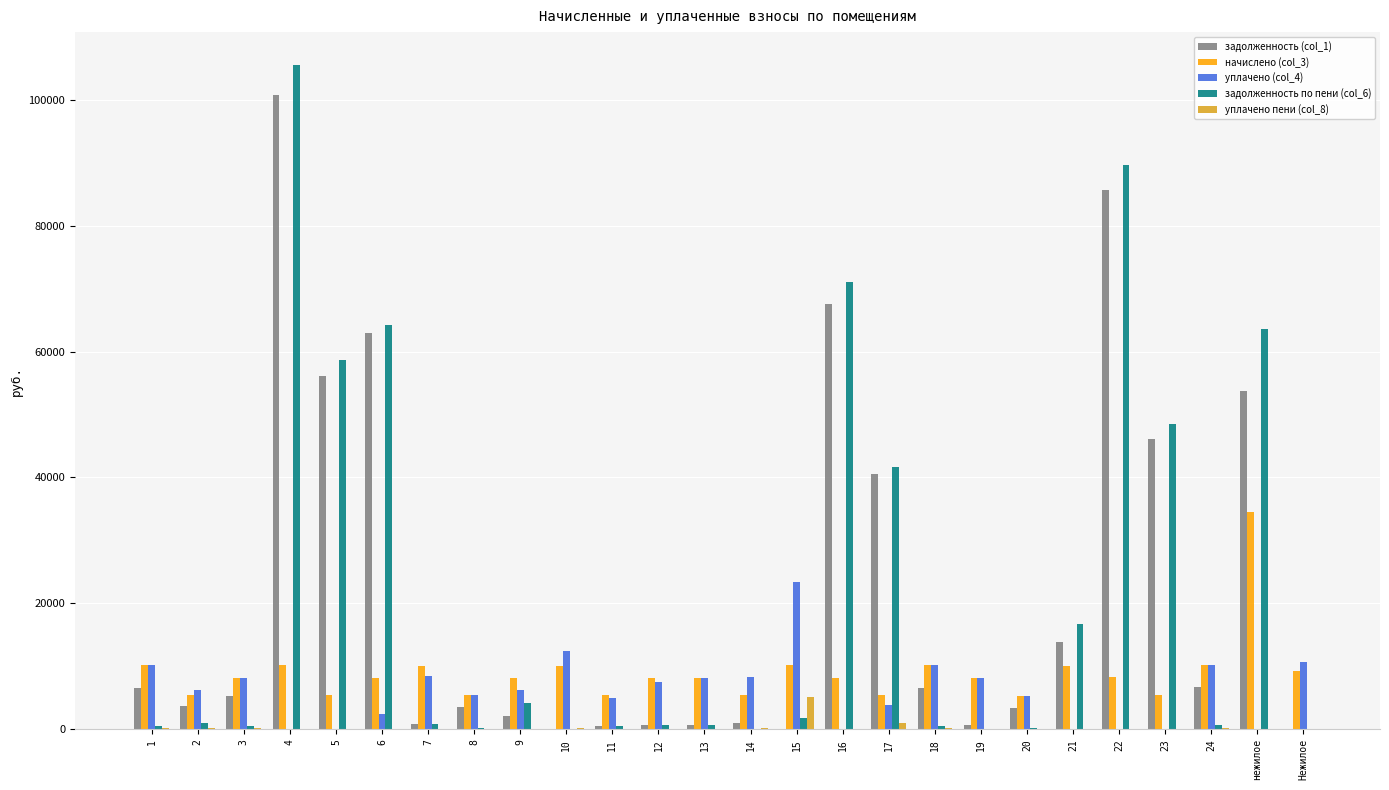

Are the bars horizontal?

No